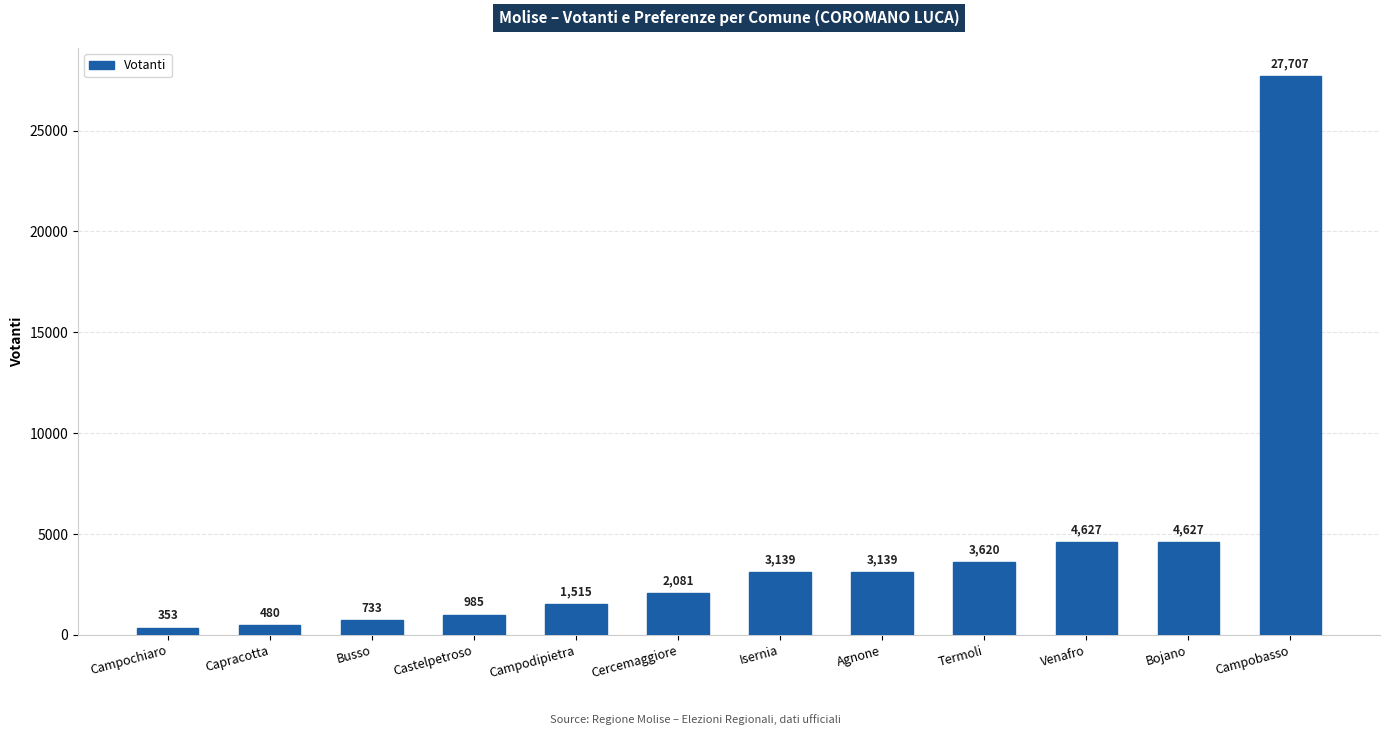

What is the label of the 7th bar from the right?

Cercemaggiore